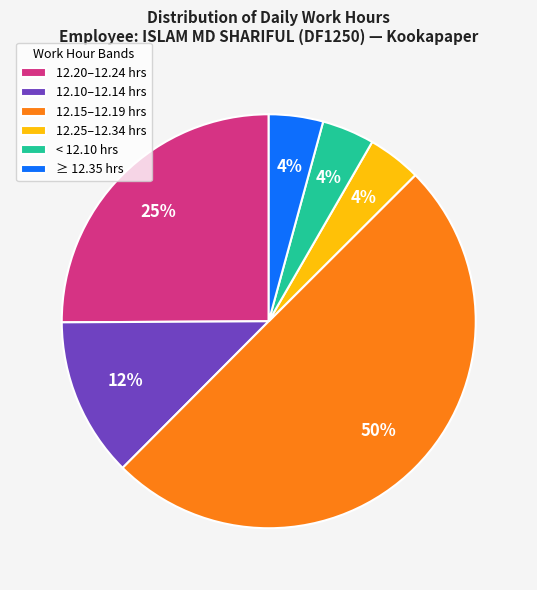

What is the largest slice in the pie chart?

12.15–12.19 hrs